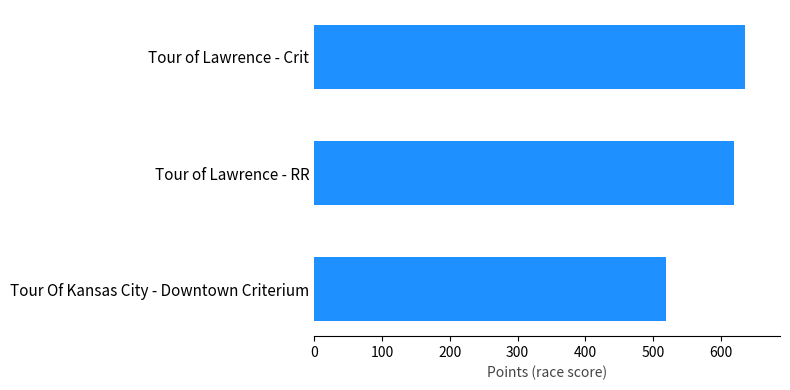

What is the sum of all values?

1774.0